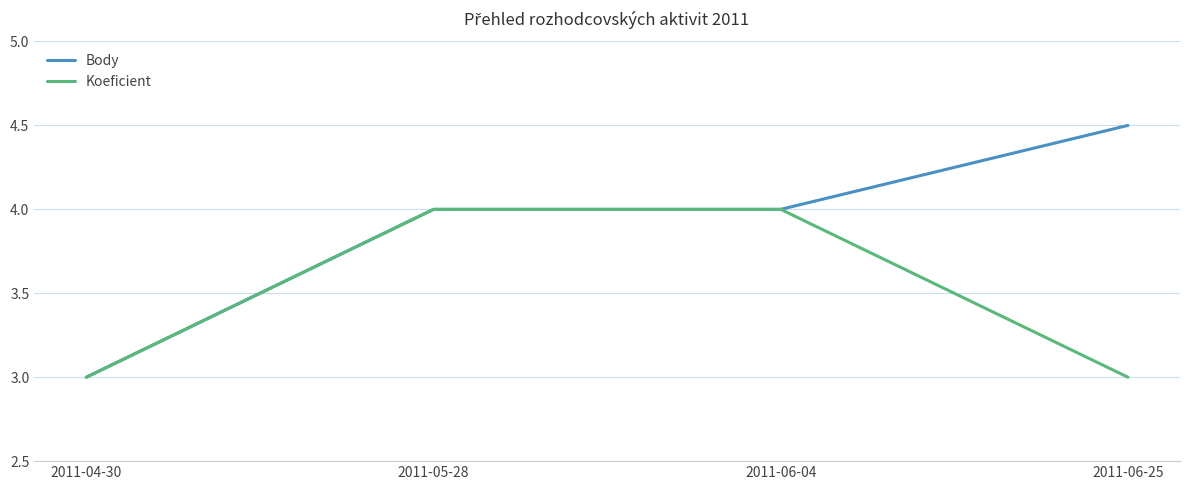

Reading left to right, transcribe all the data shown in this chart.

Body: 3.0	4.0	4.0	4.5
Koeficient: 3.0	4.0	4.0	3.0